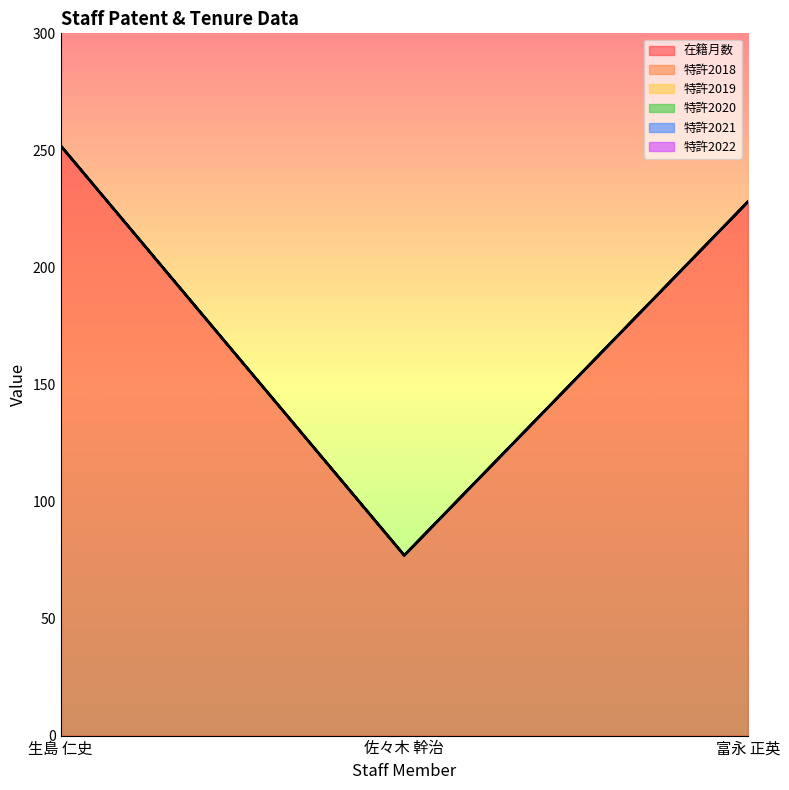

Between 佐々木 幹治 and 富永 正英, which is larger?

富永 正英